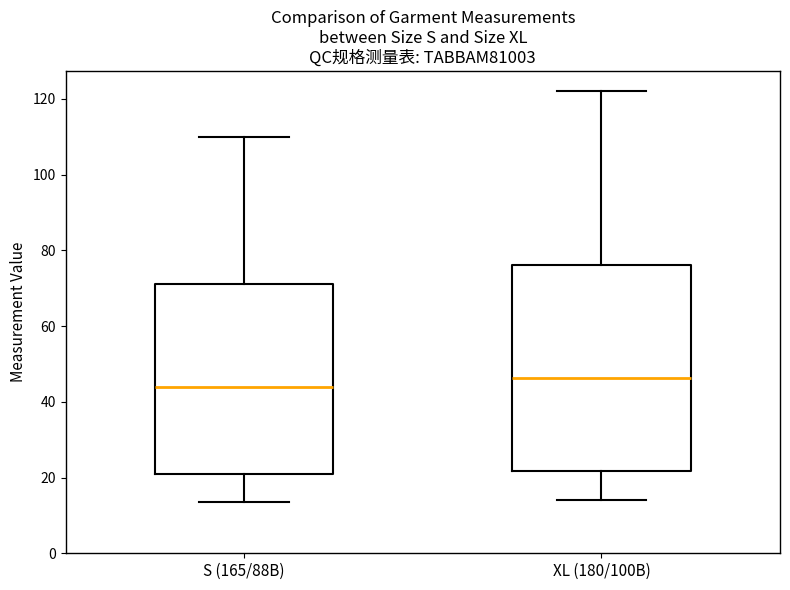

Comparing the boxes themselves (not the whiskers), which one is the tallest?

XL (180/100B)